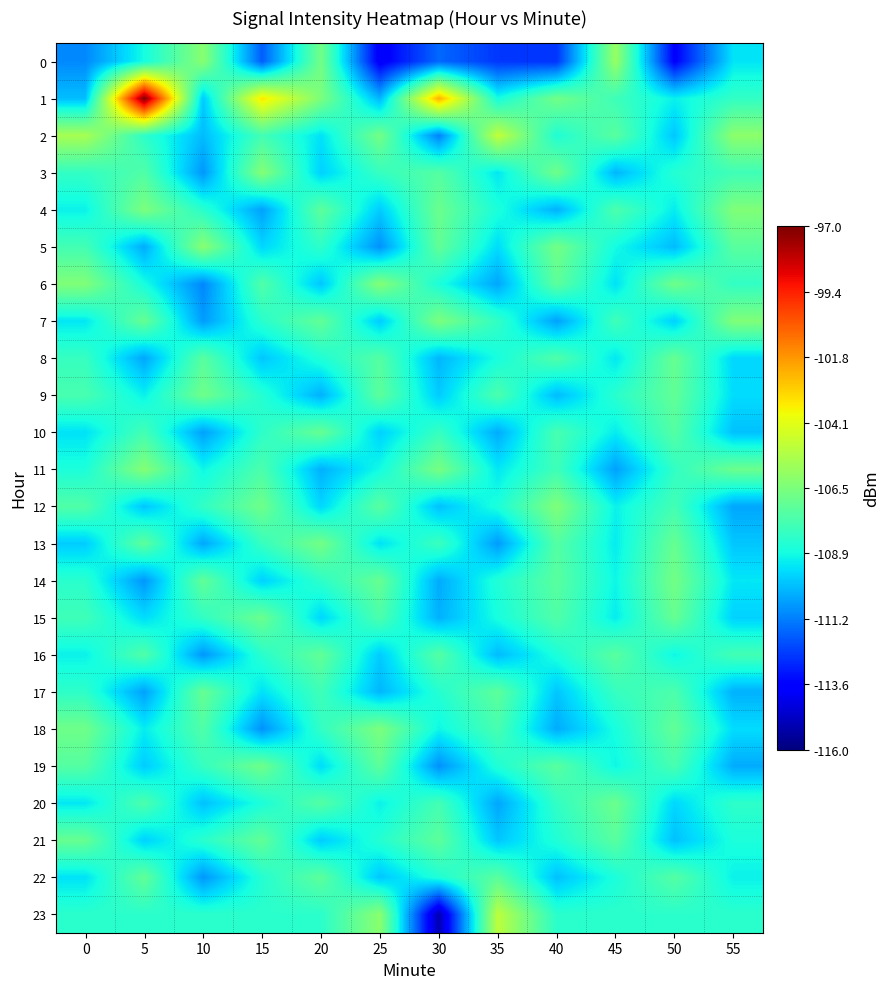

Reading left to right, transcribe all the data shown in this chart.

0: 0=-111.0	5=-108.8	10=-106.2	15=-111.9	20=-106.7	25=-113.9	30=-111.7	35=-112.6	40=-112.6	45=-105.9	50=-113.7	55=-109.3
1: 0=-110.0	5=-97.1	10=-109.9	15=-103.4	20=-106.5	25=-110.2	30=-102.3	35=-108.8	40=-106.7	45=-107.9	50=-109.1	55=-108.2
2: 0=-105.5	5=-108.3	10=-110.1	15=-107.8	20=-109.4	25=-106.7	30=-111.2	35=-104.9	40=-108.6	45=-107.3	50=-109.9	55=-106.1
3: 0=-108.2	5=-107.5	10=-110.8	15=-106.3	20=-109.7	25=-108.1	30=-107.4	35=-109.3	40=-106.8	45=-110.2	50=-108.5	55=-107.9
4: 0=-109.1	5=-106.5	10=-108.4	15=-110.6	20=-107.2	25=-109.8	30=-106.9	35=-108.7	40=-110.3	45=-107.6	50=-109.2	55=-106.4
5: 0=-107.8	5=-110.4	10=-106.2	15=-109.6	20=-108.3	25=-110.9	30=-107.1	35=-109.5	40=-106.7	45=-108.9	50=-110.1	55=-107.3
6: 0=-106.4	5=-108.8	10=-111.1	15=-107.5	20=-109.9	25=-106.3	30=-108.7	35=-110.5	40=-107.2	45=-109.4	50=-106.8	55=-108.2
7: 0=-109.3	5=-107.0	10=-110.7	15=-108.4	20=-107.1	25=-109.8	30=-106.5	35=-108.2	40=-110.6	45=-107.9	50=-109.7	55=-106.4
8: 0=-108.1	5=-110.5	10=-107.3	15=-109.9	20=-108.6	25=-107.4	30=-110.2	35=-108.8	40=-107.5	45=-109.3	50=-107.0	55=-109.6
9: 0=-107.7	5=-109.1	10=-106.8	15=-108.5	20=-110.3	25=-107.2	30=-109.8	35=-107.6	40=-110.1	45=-108.4	50=-107.1	55=-109.5
10: 0=-109.4	5=-107.8	10=-110.6	15=-108.3	20=-107.0	25=-109.7	30=-108.1	35=-110.4	40=-107.7	45=-109.2	50=-107.4	55=-110.0
11: 0=-108.7	5=-106.3	10=-109.0	15=-107.6	20=-110.3	25=-108.9	30=-106.6	35=-109.3	40=-107.9	45=-110.6	50=-108.2	55=-106.9
12: 0=-107.5	5=-109.9	10=-108.2	15=-106.8	20=-109.6	25=-107.3	30=-110.0	35=-108.7	40=-106.4	45=-109.1	50=-107.8	55=-110.5
13: 0=-109.8	5=-107.2	10=-110.5	15=-108.1	20=-106.7	25=-109.4	30=-108.0	35=-110.7	40=-107.4	45=-109.2	50=-107.0	55=-109.9
14: 0=-108.4	5=-110.8	10=-107.1	15=-109.7	20=-108.3	25=-107.0	30=-110.4	35=-108.6	40=-107.3	45=-109.0	50=-106.7	55=-109.3
15: 0=-107.9	5=-109.5	10=-108.2	15=-106.9	20=-109.6	25=-107.6	30=-110.3	35=-108.8	40=-107.5	45=-109.2	50=-107.0	55=-109.7
16: 0=-109.1	5=-107.5	10=-110.8	15=-108.4	20=-107.1	25=-109.8	30=-107.4	35=-110.1	40=-108.7	45=-107.3	50=-109.0	55=-107.8
17: 0=-108.3	5=-110.6	10=-107.0	15=-109.4	20=-107.9	25=-110.2	30=-108.5	35=-107.2	40=-109.9	45=-108.1	50=-107.6	55=-110.3
18: 0=-106.8	5=-109.2	10=-107.5	15=-110.9	20=-108.2	25=-106.5	30=-109.0	35=-107.7	40=-110.4	45=-108.8	50=-107.1	55=-109.5
19: 0=-107.4	5=-109.8	10=-108.1	15=-106.8	20=-109.5	25=-107.2	30=-110.9	35=-108.6	40=-107.3	45=-109.0	50=-107.7	55=-110.4
20: 0=-109.3	5=-107.6	10=-110.0	15=-108.7	20=-107.4	25=-109.1	30=-107.8	35=-110.5	40=-108.2	45=-106.9	50=-109.6	55=-108.3
21: 0=-107.0	5=-109.7	10=-108.4	15=-107.1	20=-109.8	25=-108.5	30=-107.2	35=-109.9	40=-108.6	45=-107.3	50=-110.0	55=-108.7
22: 0=-109.4	5=-107.1	10=-110.8	15=-108.5	20=-107.2	25=-109.9	30=-108.6	35=-107.3	40=-110.0	45=-108.7	50=-107.4	55=-109.1
23: 0=-108.4	5=-108.4	10=-108.4	15=-108.4	20=-108.4	25=-106.2	30=-115.2	35=-105.0	40=-108.4	45=-108.4	50=-108.4	55=-108.4